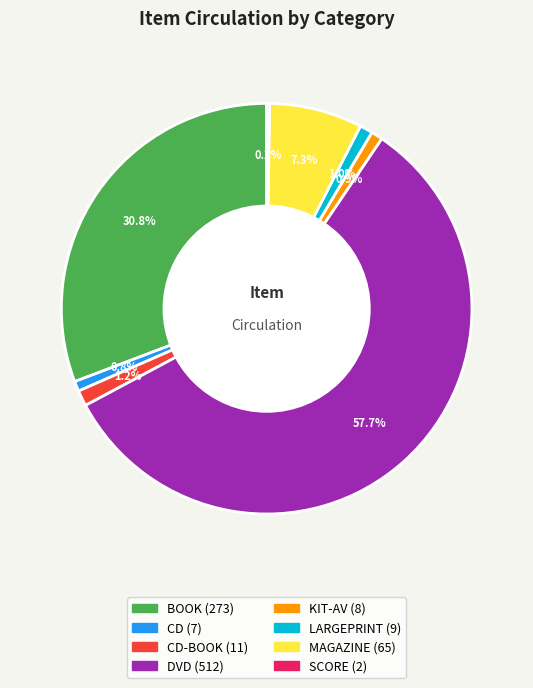

Is there any slice that represents more than half of the pie?

Yes